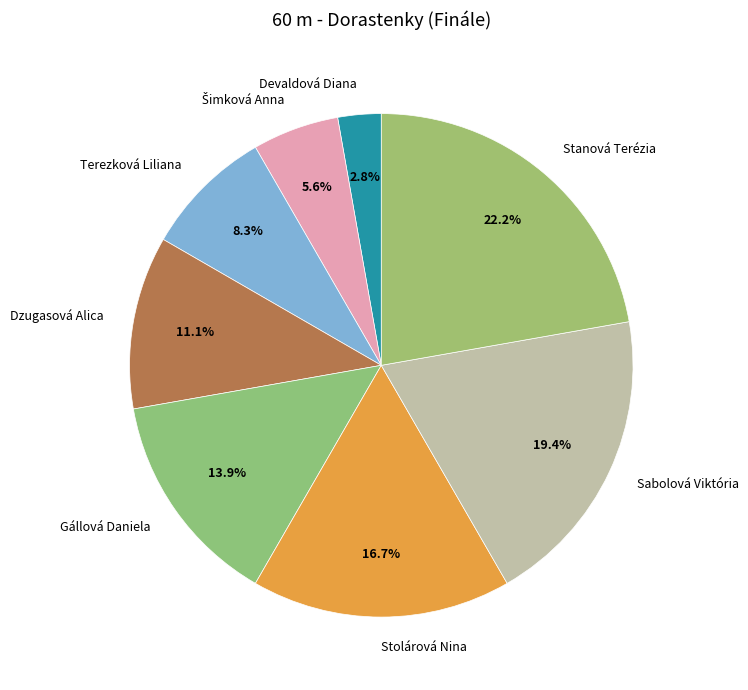

Combined, what portion of the pie is Stolárová Nina and Sabolová Viktória?

36.1%